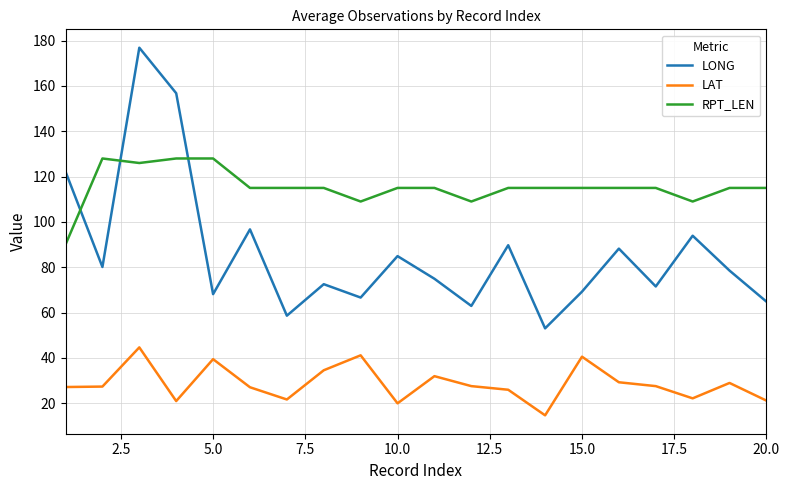

True or false: LAT and RPT_LEN intersect in this chart.

False